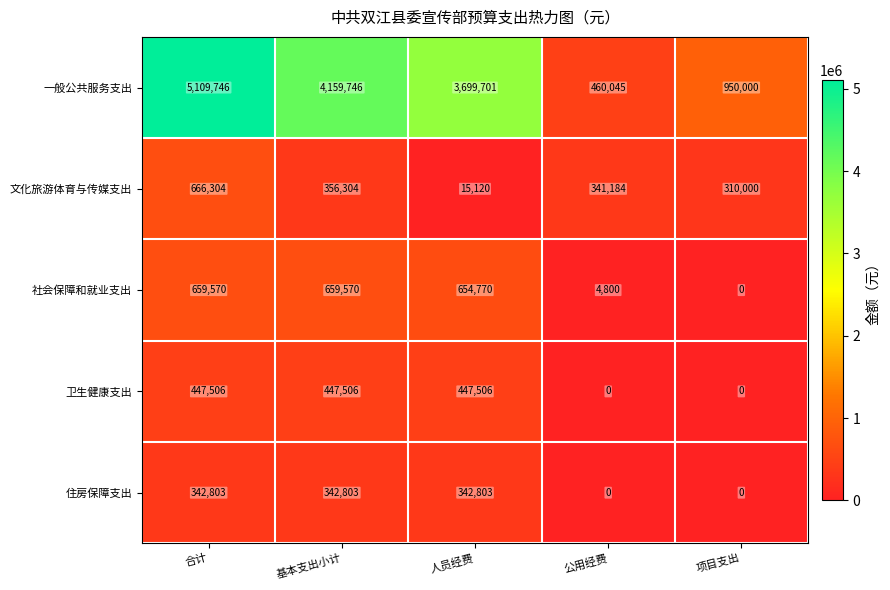

At 合计, list the series in order from smallest to largest.

住房保障支出, 卫生健康支出, 社会保障和就业支出, 文化旅游体育与传媒支出, 一般公共服务支出